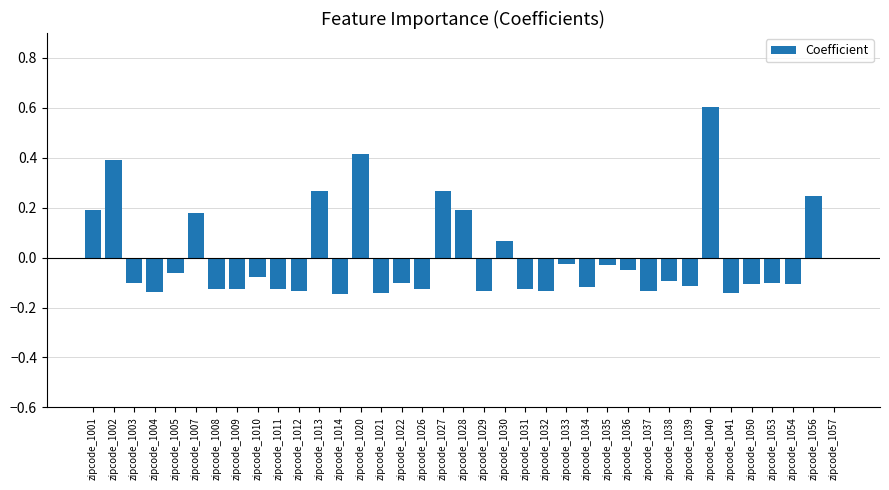

What is the change in value from zipcode_1020 to zipcode_1026?

-0.5